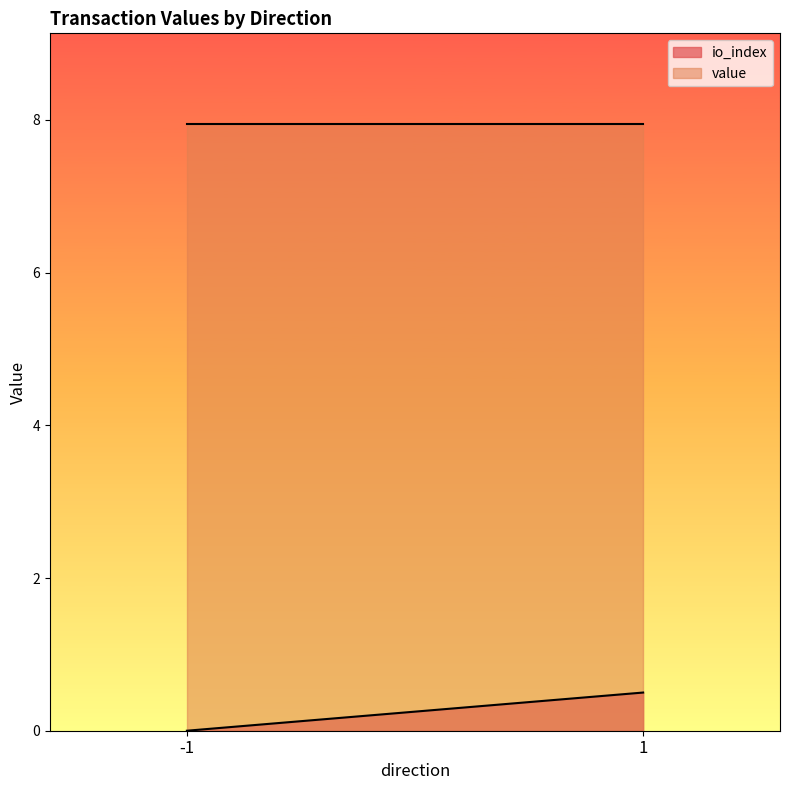

Reading left to right, transcribe all the data shown in this chart.

io_index: -1=0.0	1=0.5
value: -1=7.9	1=7.9